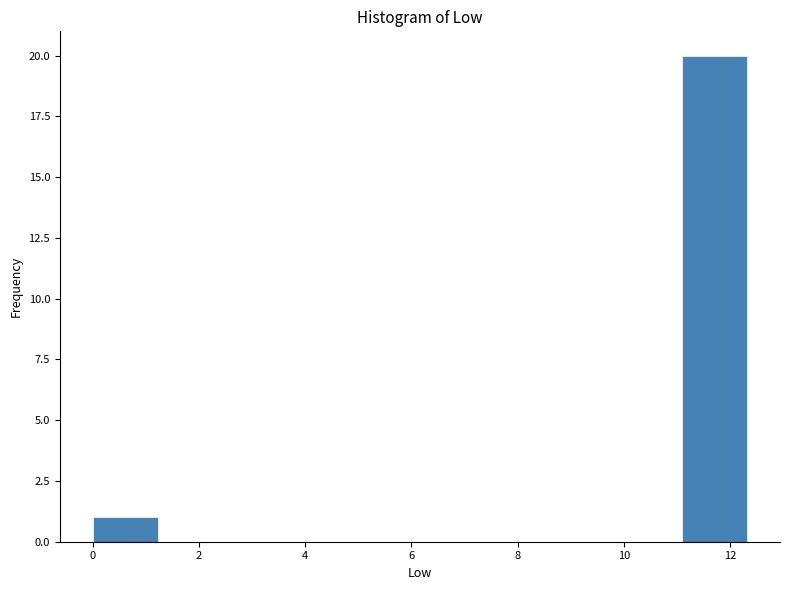

Reading left to right, transcribe this chart: for each bar, give the range it covers on the x-axis and its height. Neither the bar edges nor the heights are printed on the chart, so give them approximately, as read against the axes.

0.0 to 1.2: 1
1.2 to 2.4: 0
2.4 to 3.6: 0
3.6 to 5.0: 0
5.0 to 6.2: 0
6.2 to 7.4: 0
7.4 to 8.6: 0
8.6 to 9.8: 0
9.8 to 11.0: 0
11.0 to 12.4: 20